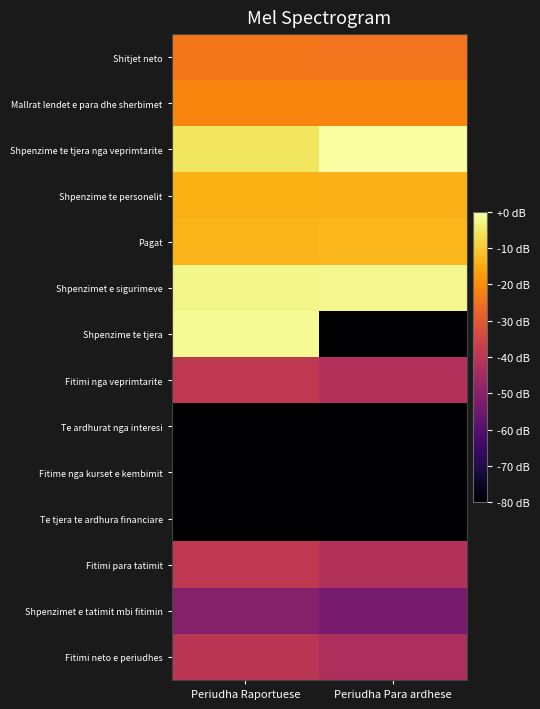

What is the minimum value shown in the chart?

-80.0